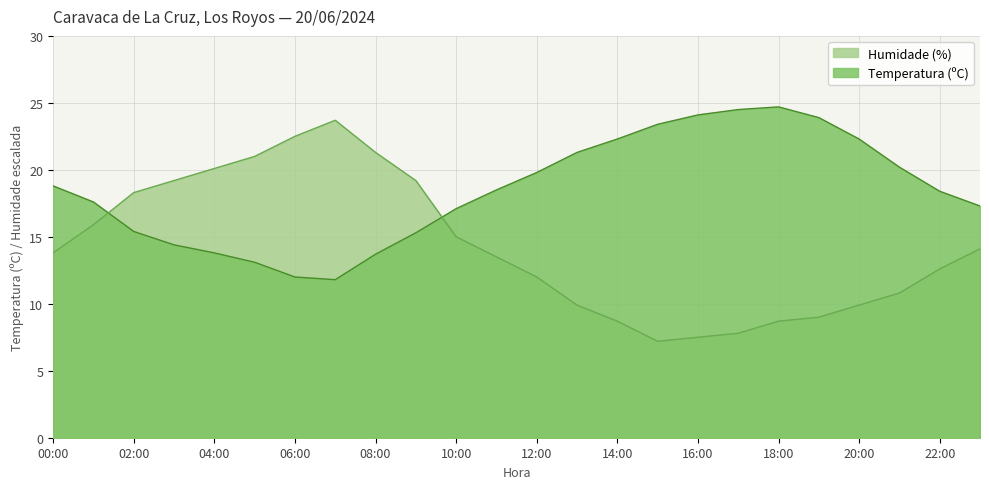

Which series has the largest total across all categories?

Temperatura (ºC)